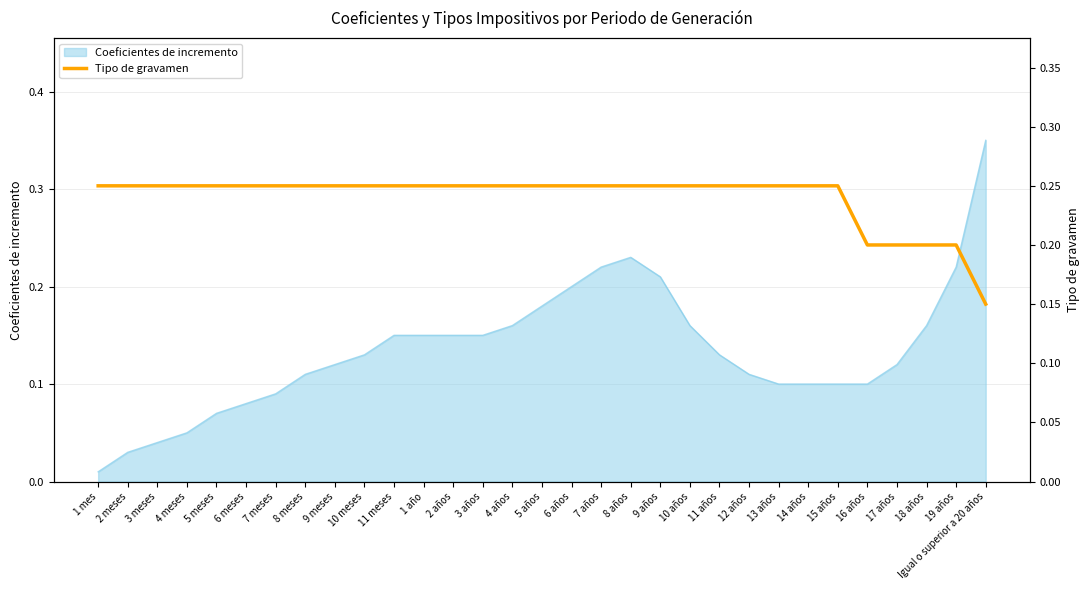

What is the average value?

0.2